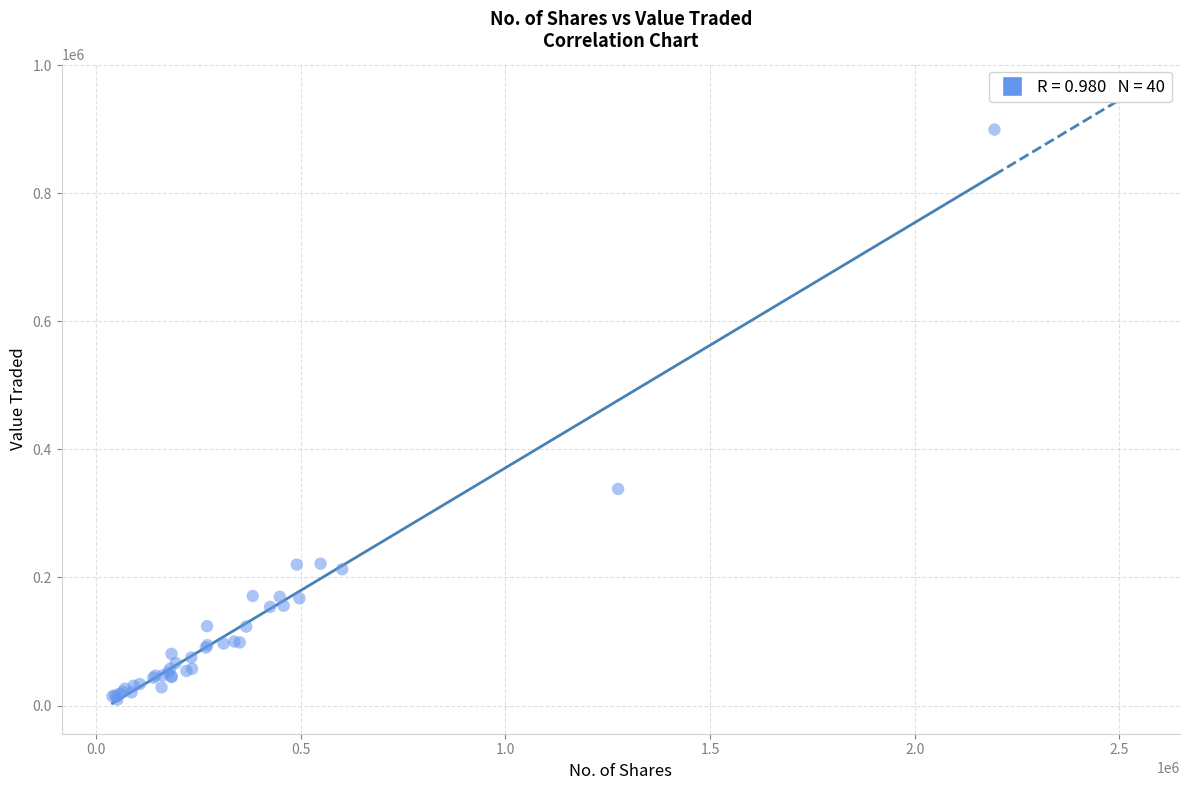

What Y value in the scatter plot is closest to 454324?

338264